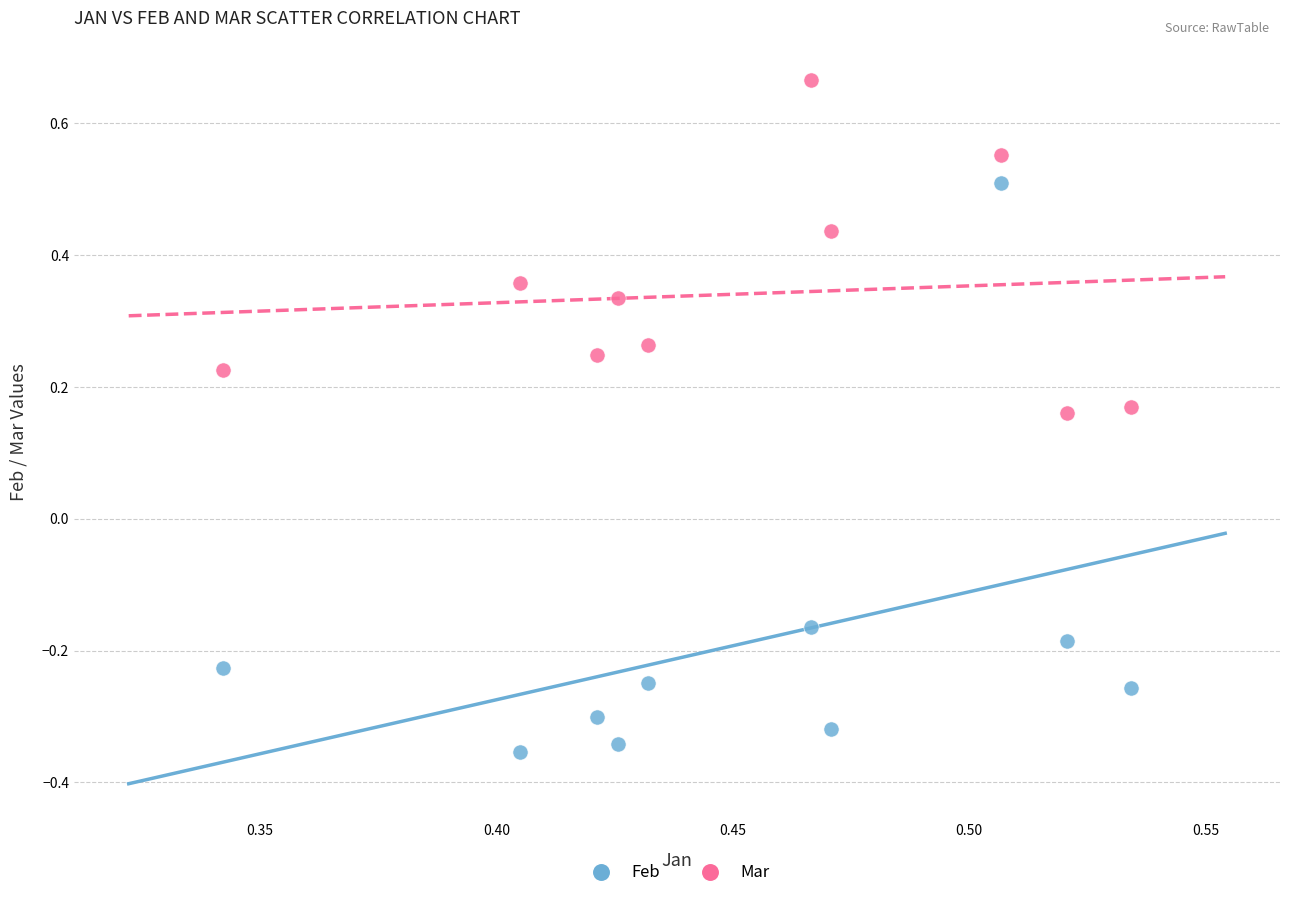

Which series contains the lowest Y value?

Feb